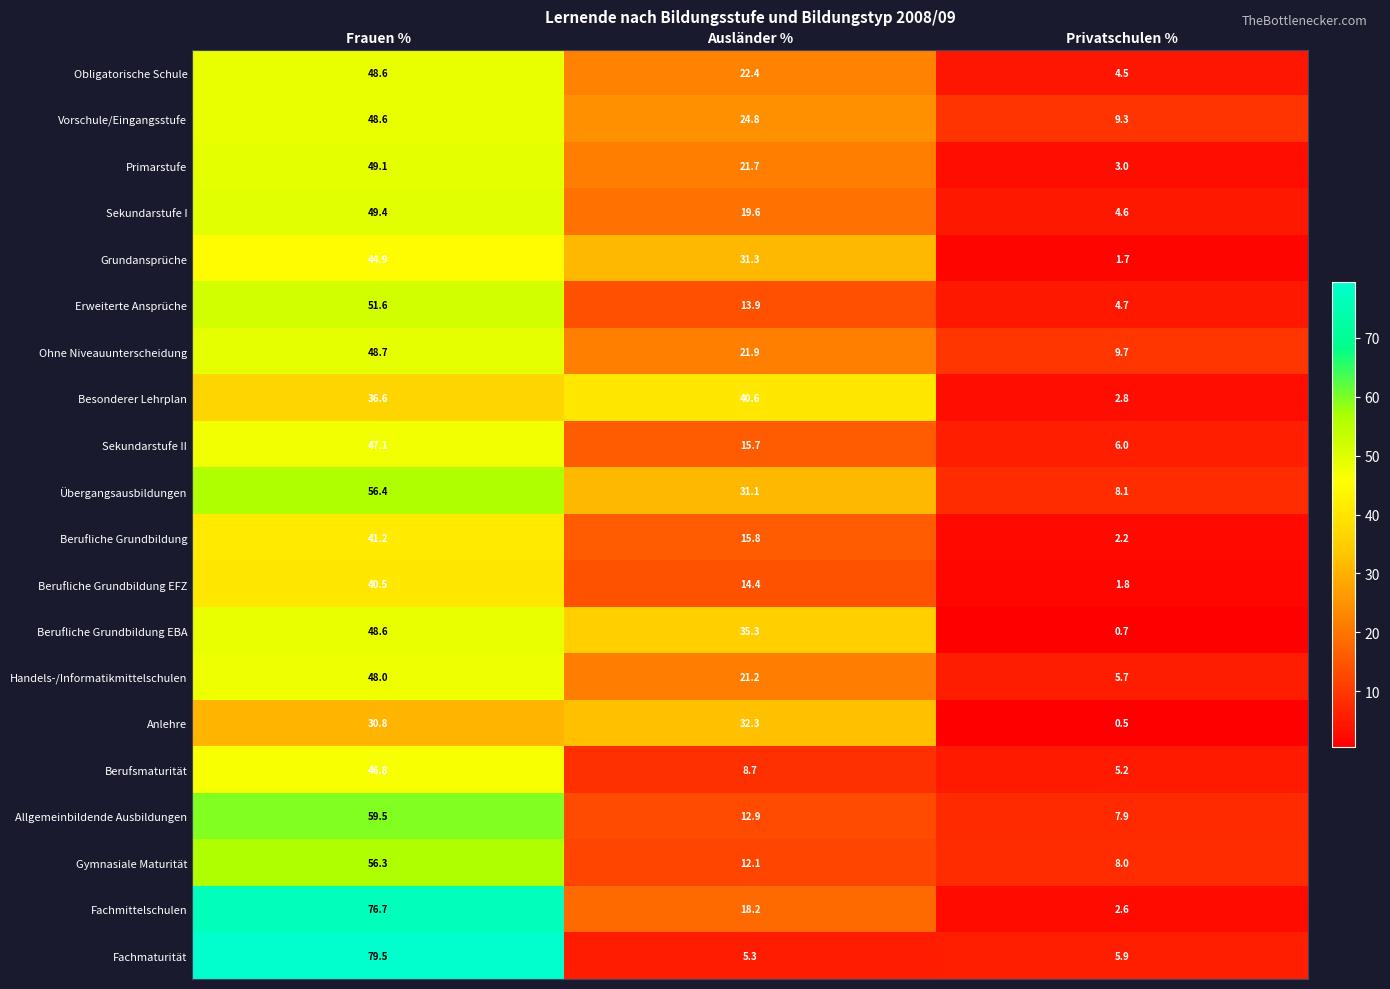

At which category does the chart reach its minimum across all series?

Privatschulen %